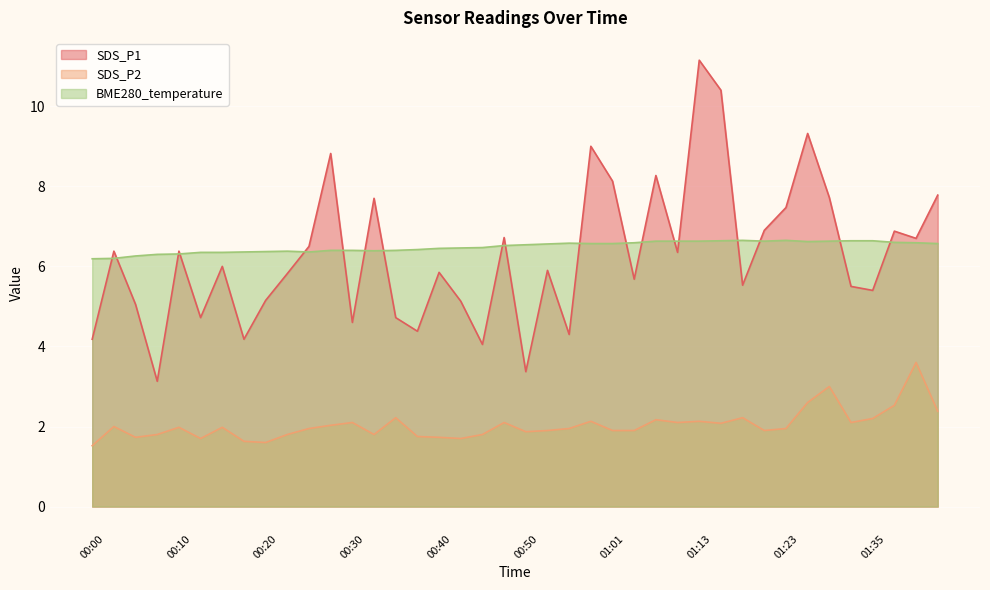

What is the value of the SDS_P1 point at the 22nd from the left?

5.9